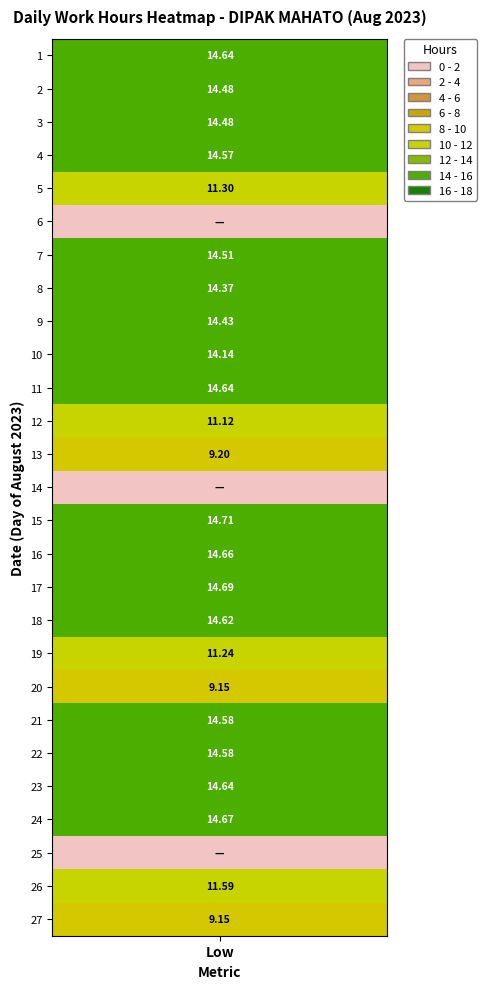

At how many categories does at least one series exceed 1?

1